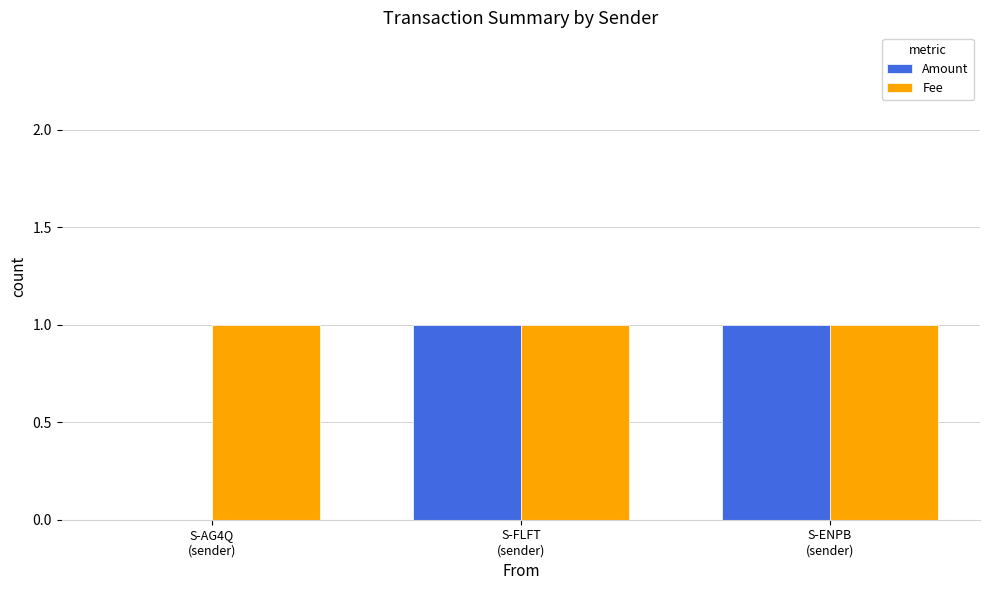

Which series has the largest total across all categories?

Fee